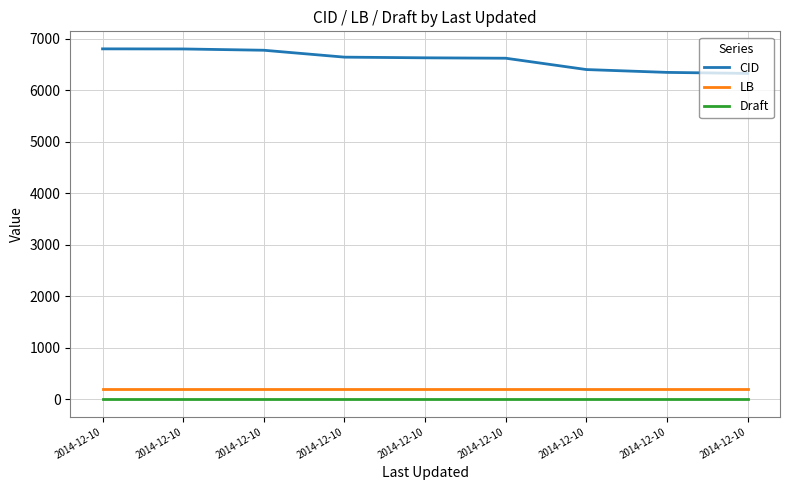

What is the highest value of the Draft series?

3